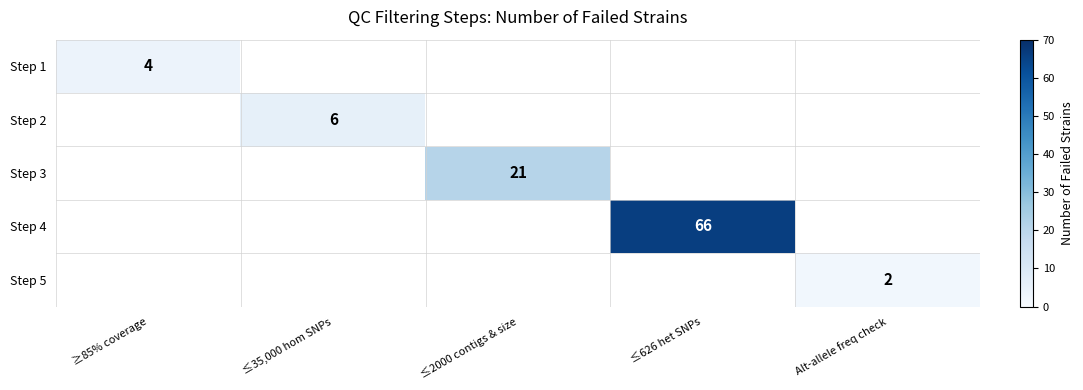

True or false: Step 4 has a value of 99 at ≤626 het SNPs.

False